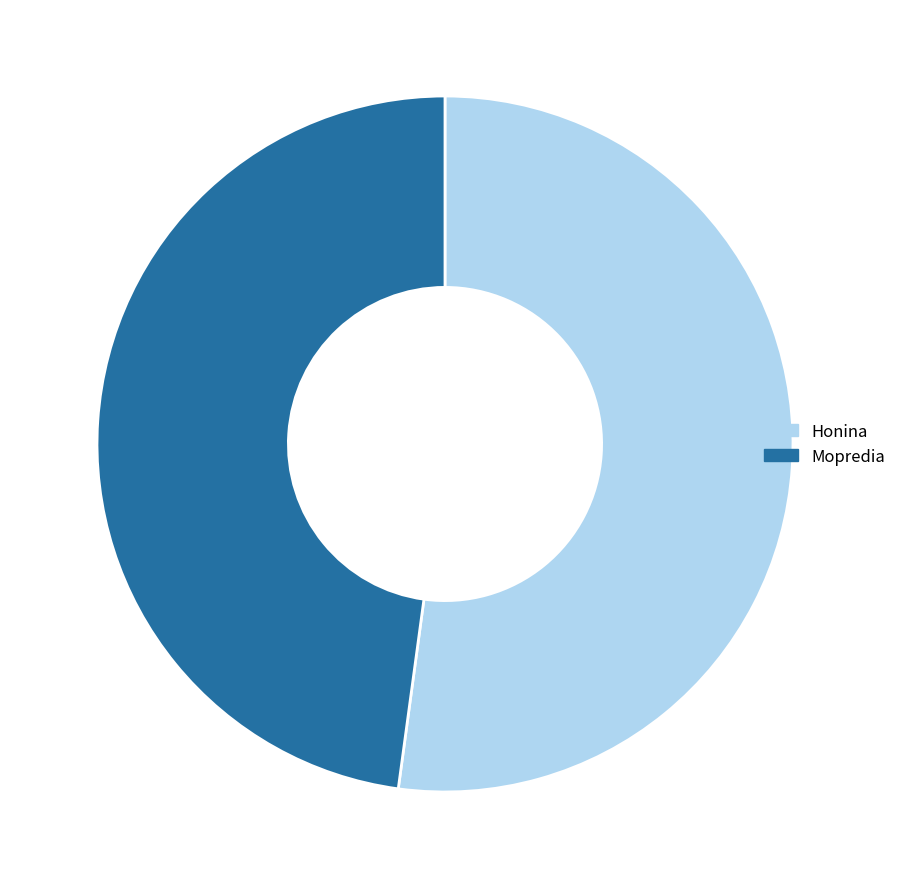

Does Honina represent more than half of the total?

Yes